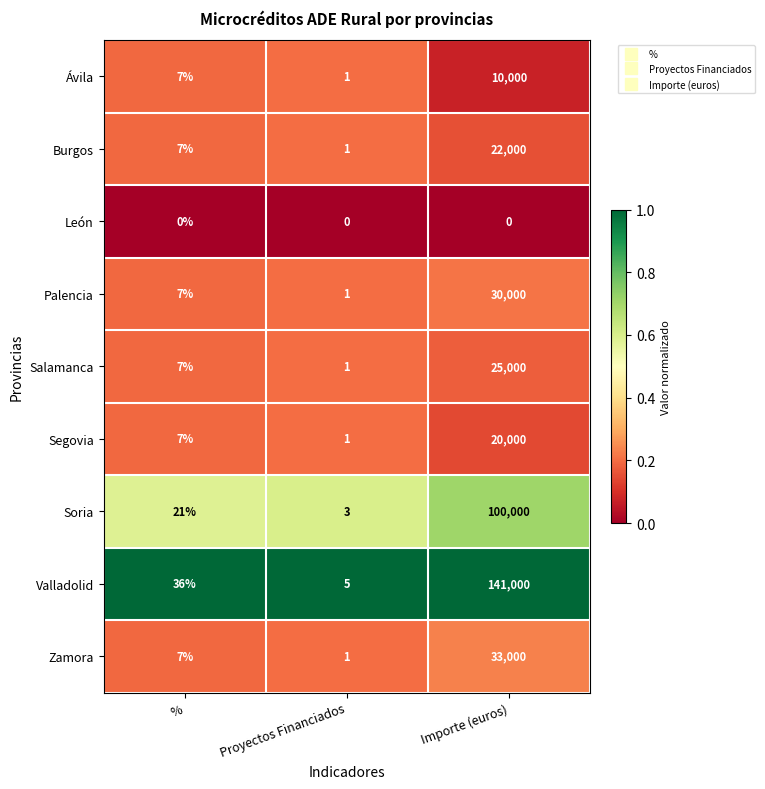

Which series changed the most between % and Proyectos Financiados?

Valladolid